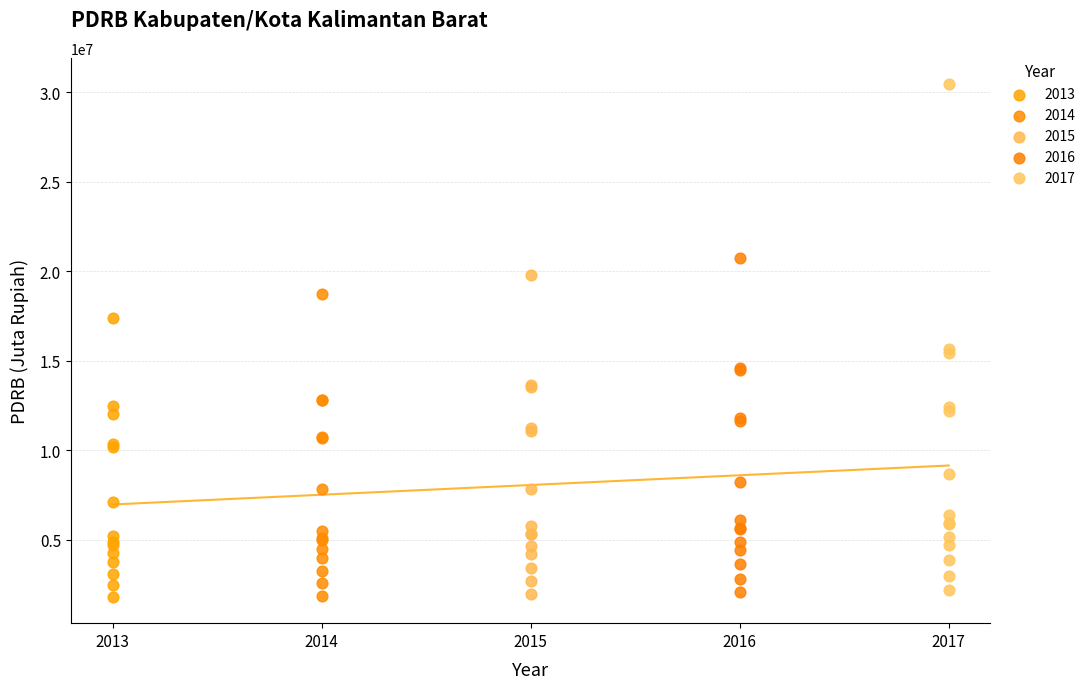

Which series reaches the maximum Y coordinate?

2017